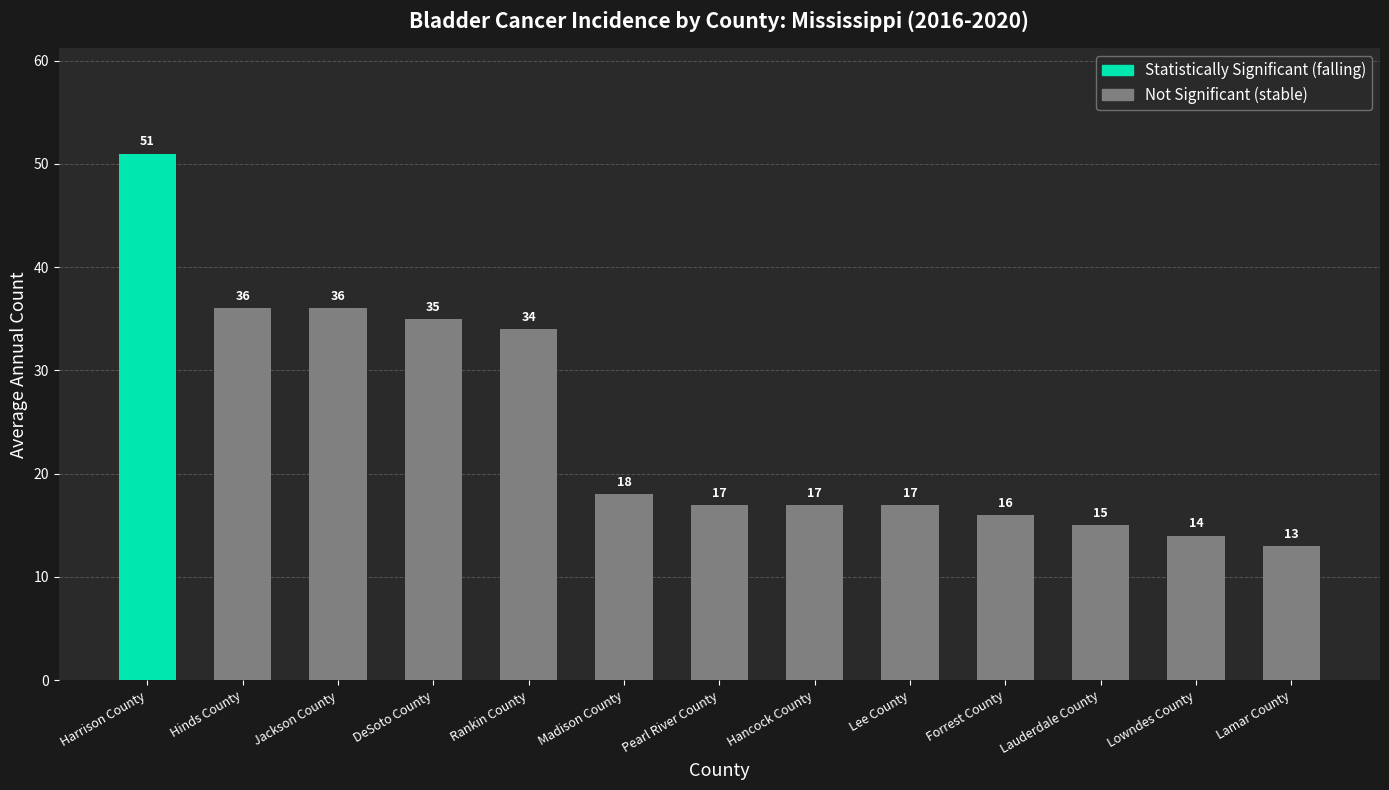

True or false: the data shows 6 at Lowndes County.

False